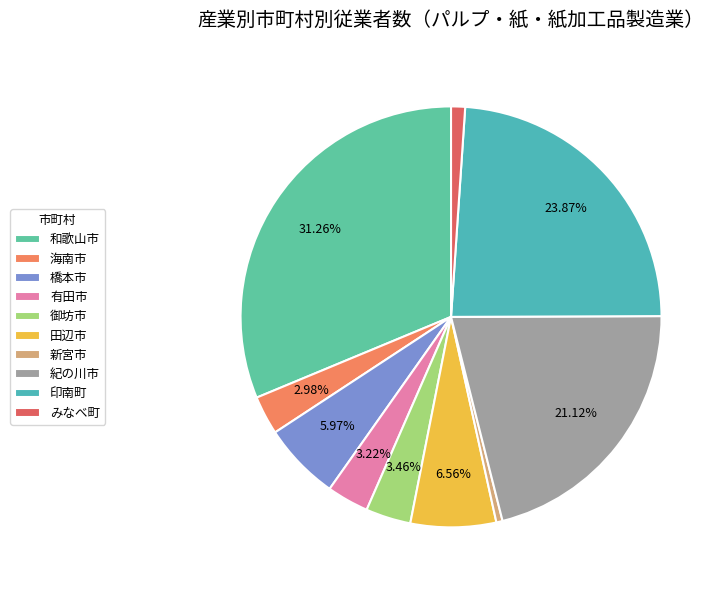

What is the ratio of the value at 海南市 to the value at 和歌山市?

0.1